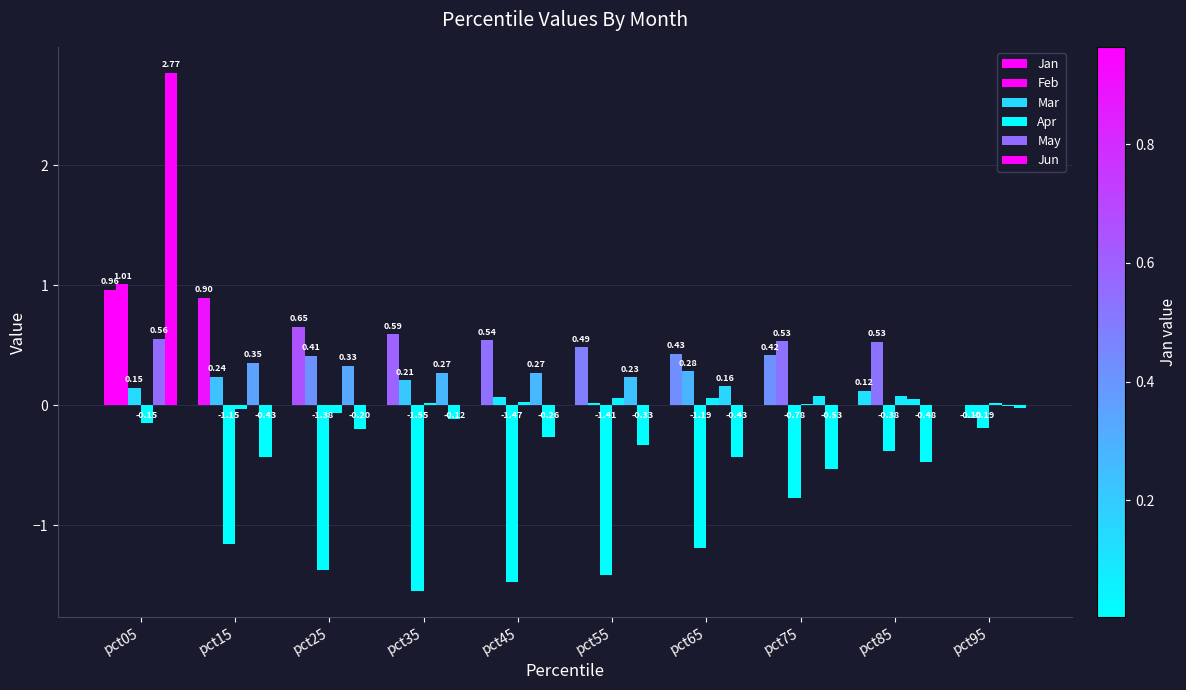

True or false: Mar has a value of -2.0 at pct45.

False